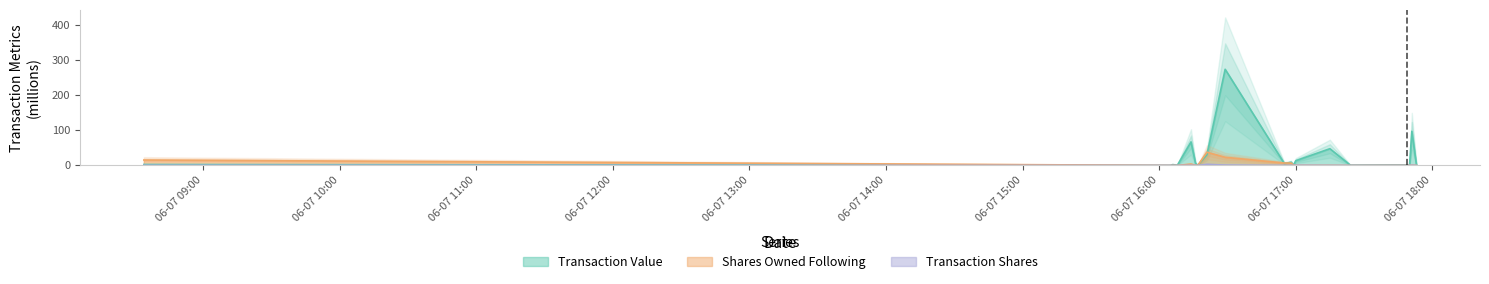

What is the average value of the Transaction Shares series?

0.3